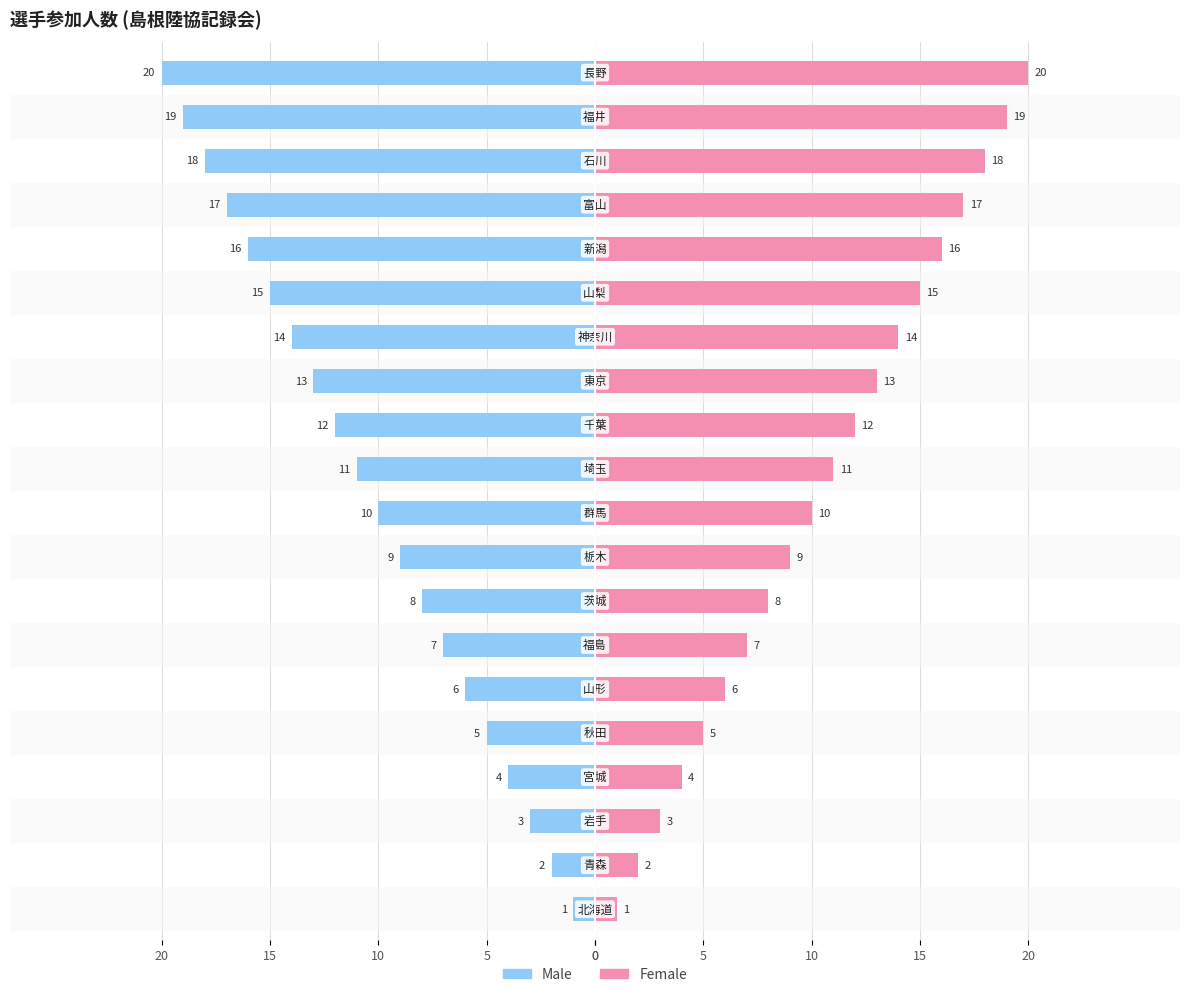

Rank the series at 5 from lowest to highest value.

Male, Female